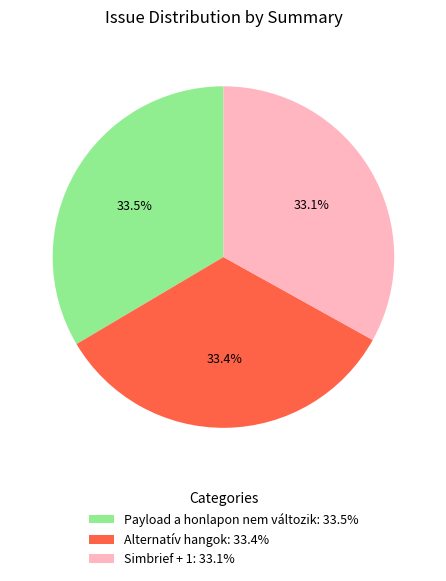

True or false: Simbrief + 1 accounts for 38% of the total.

False